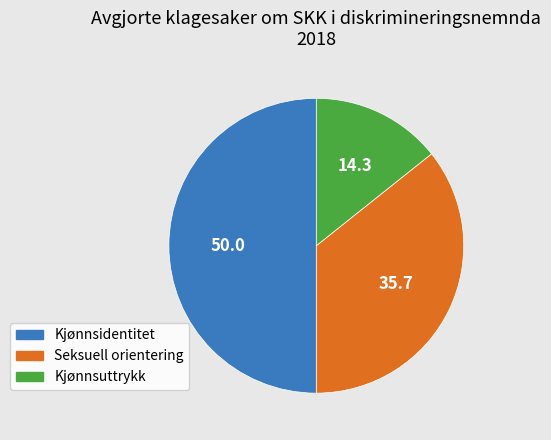

Rank the categories by value from highest to lowest.

Kjønnsidentitet, Seksuell orientering, Kjønnsuttrykk